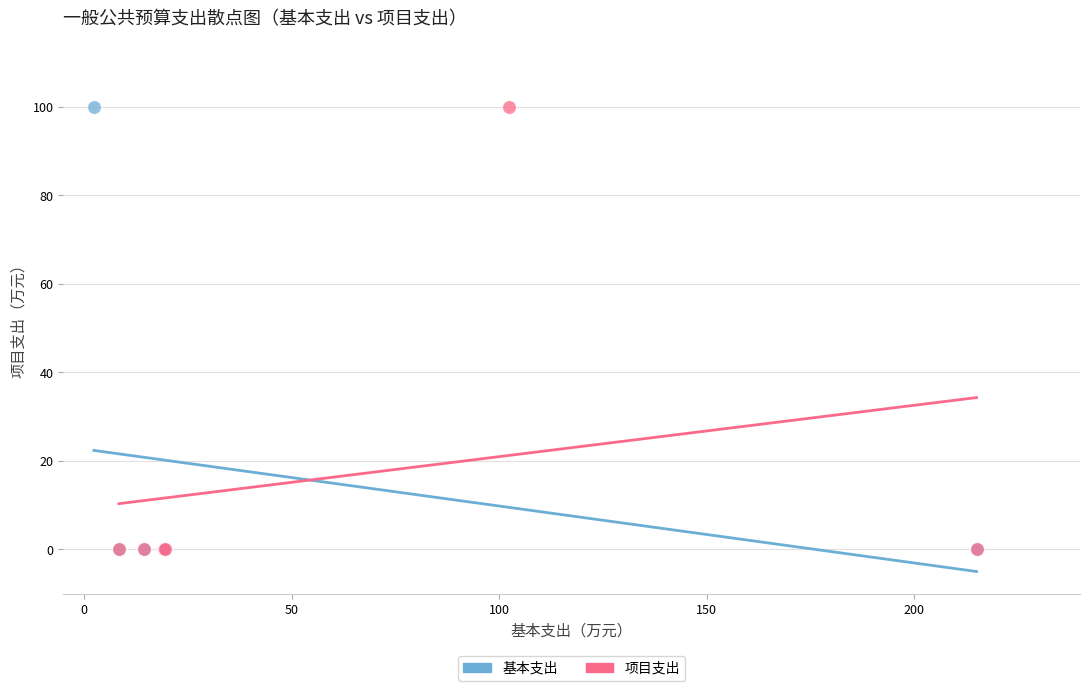

What are all the series names shown in the legend?

基本支出, 项目支出